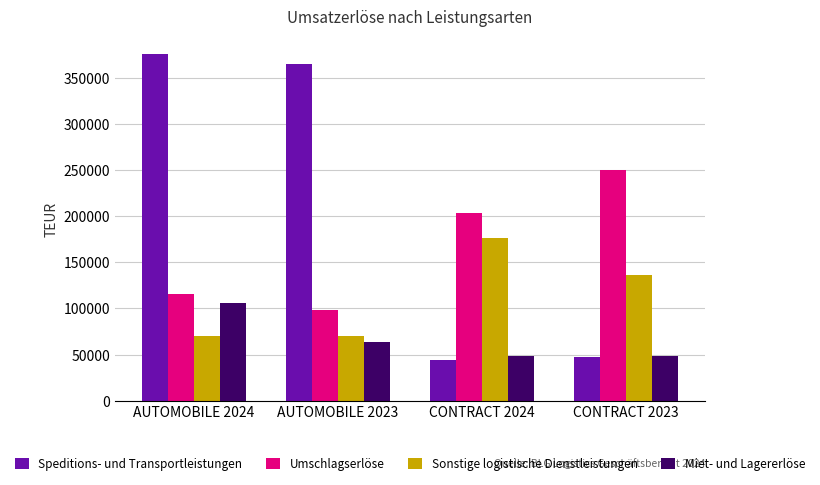

Which series has the largest range (max minus min)?

Speditions- und Transportleistungen